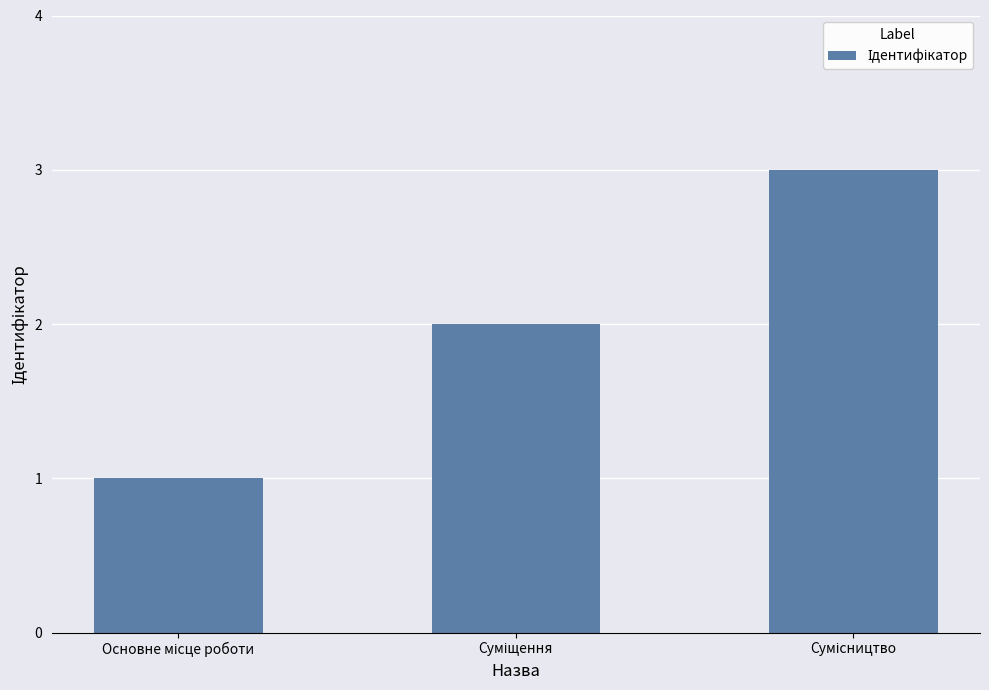

What is the maximum value shown in the chart?

3